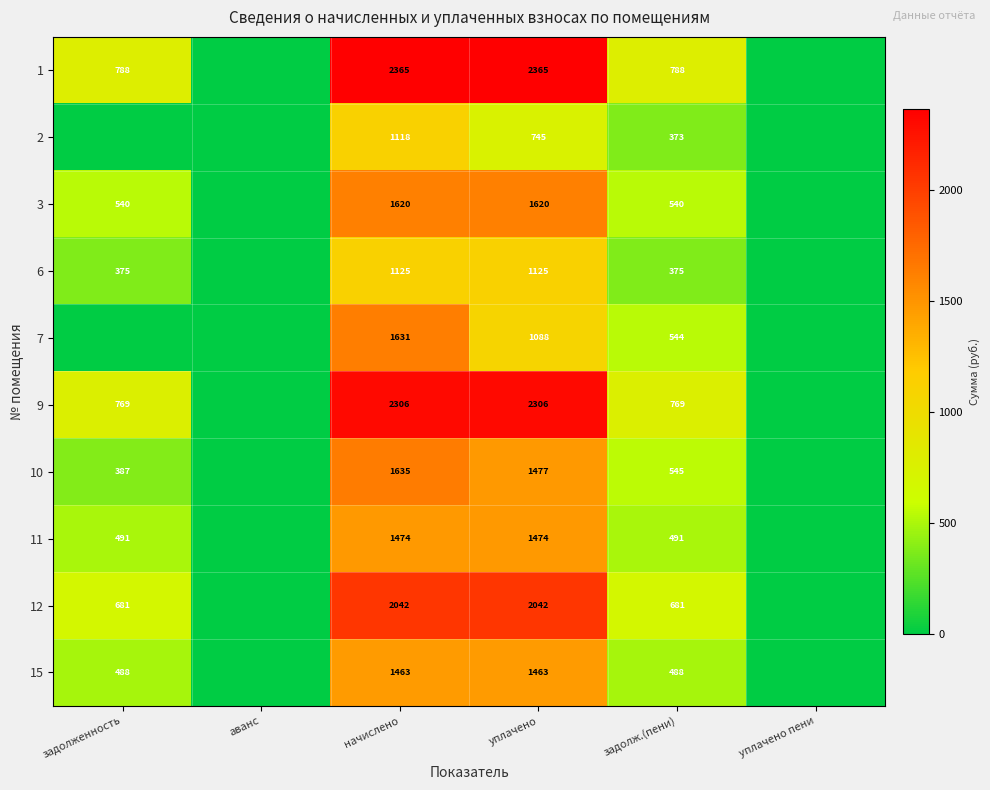

Is it true that 2 equals 1118 at начислено?

True